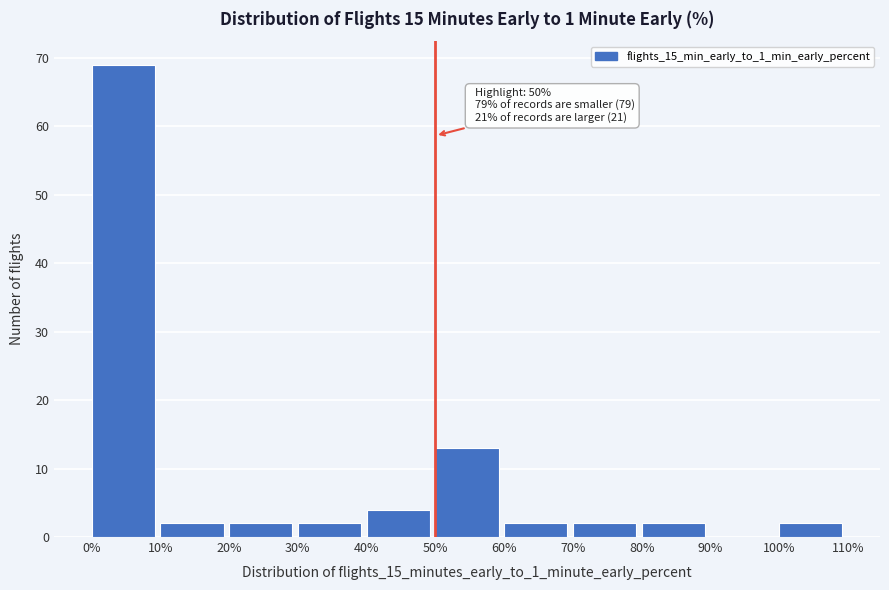

Which range on the x-axis has the tallest bar?

0% to 10%